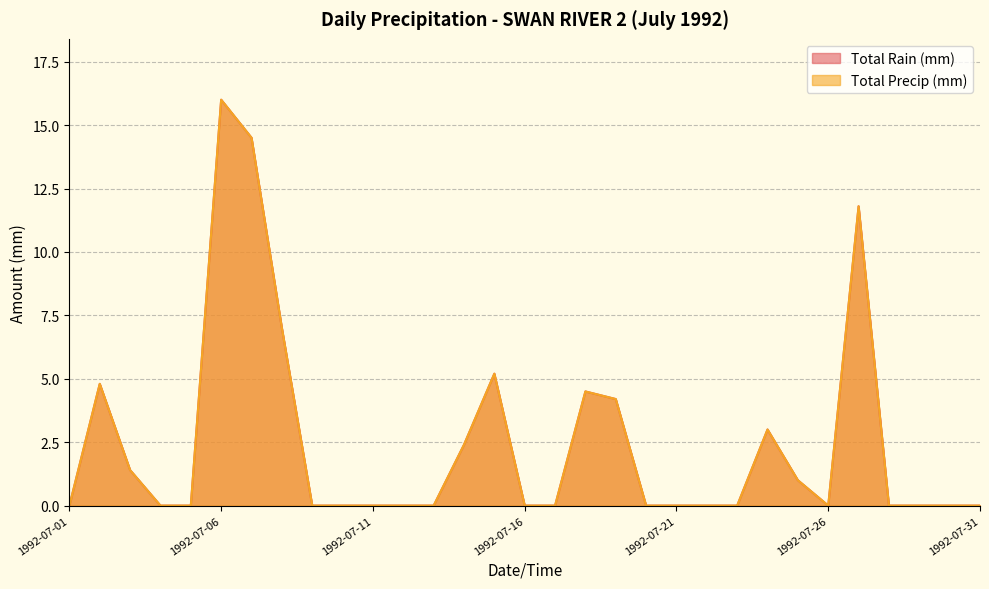

Reading left to right, extract all data points from this chart.

Total Rain (mm): 1992-07-01=0.0	1992-07-02=4.8	1992-07-03=1.4	1992-07-04=0.0	1992-07-05=0.0	1992-07-06=16.0	1992-07-07=14.5	1992-07-08=7.0	1992-07-09=0.0	1992-07-10=0.0	1992-07-11=0.0	1992-07-12=0.0	1992-07-13=0.0	1992-07-14=2.4	1992-07-15=5.2	1992-07-16=0.0	1992-07-17=0.0	1992-07-18=4.5	1992-07-19=4.2	1992-07-20=0.0	1992-07-21=0.0	1992-07-22=0.0	1992-07-23=0.0	1992-07-24=3.0	1992-07-25=1.0	1992-07-26=0.0	1992-07-27=11.8	1992-07-28=0.0	1992-07-29=0.0	1992-07-30=0.0	1992-07-31=0.0
Total Precip (mm): 1992-07-01=0.0	1992-07-02=4.8	1992-07-03=1.4	1992-07-04=0.0	1992-07-05=0.0	1992-07-06=16.0	1992-07-07=14.5	1992-07-08=7.0	1992-07-09=0.0	1992-07-10=0.0	1992-07-11=0.0	1992-07-12=0.0	1992-07-13=0.0	1992-07-14=2.4	1992-07-15=5.2	1992-07-16=0.0	1992-07-17=0.0	1992-07-18=4.5	1992-07-19=4.2	1992-07-20=0.0	1992-07-21=0.0	1992-07-22=0.0	1992-07-23=0.0	1992-07-24=3.0	1992-07-25=1.0	1992-07-26=0.0	1992-07-27=11.8	1992-07-28=0.0	1992-07-29=0.0	1992-07-30=0.0	1992-07-31=0.0